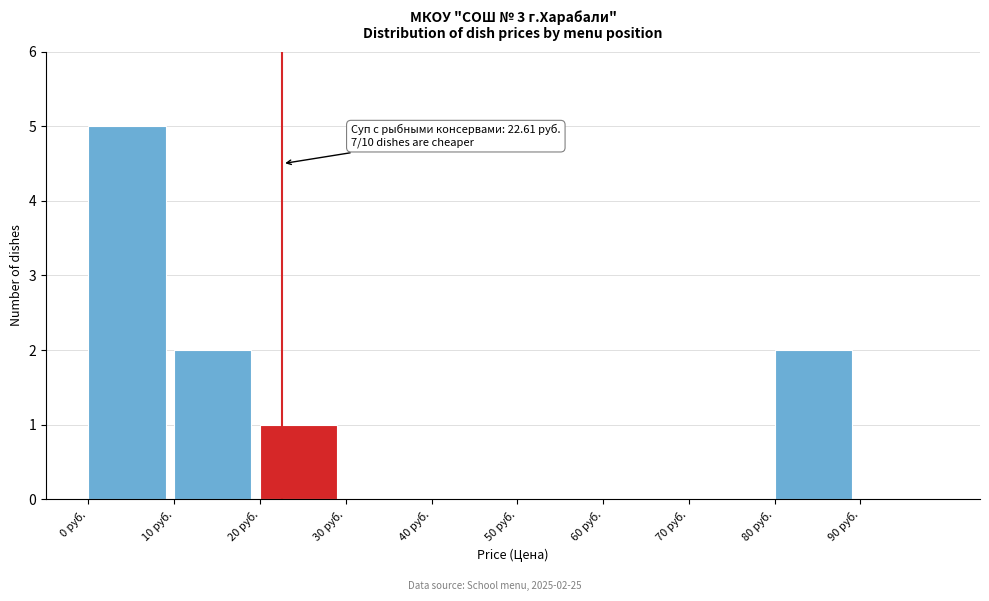

Over which range of the x-axis is the bar tallest?

0 to 10